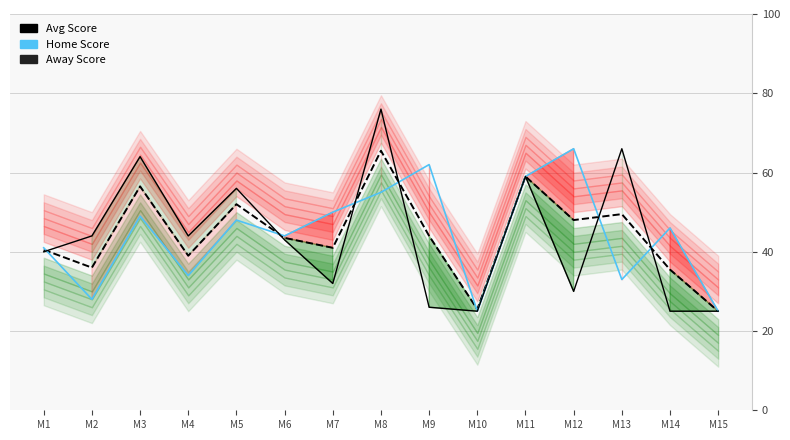

Where is the first local minimum for Away Score?

M4